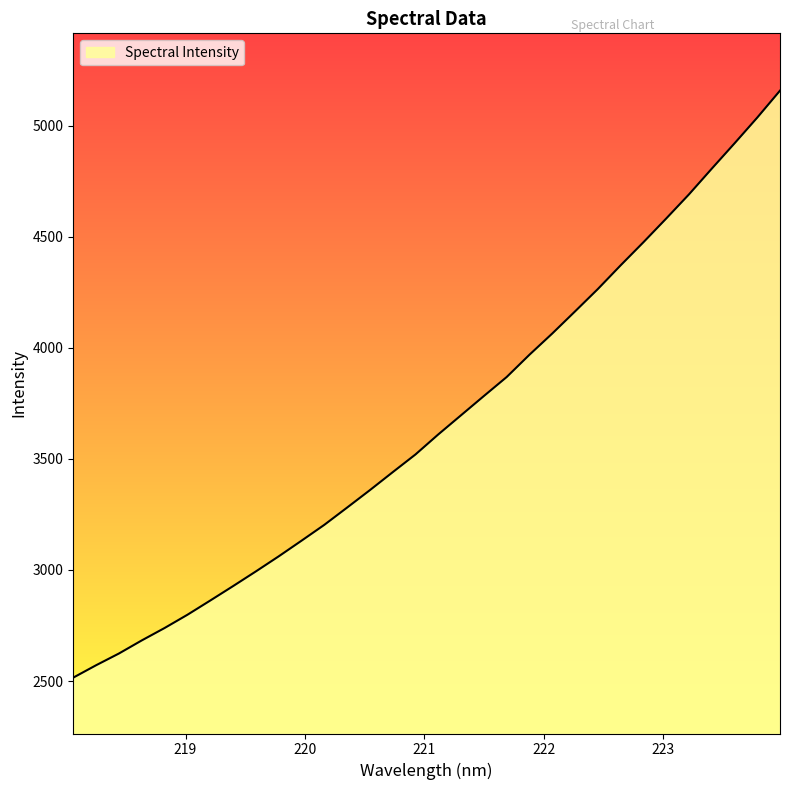

What is the difference between the maximum and minimum values?

2642.0